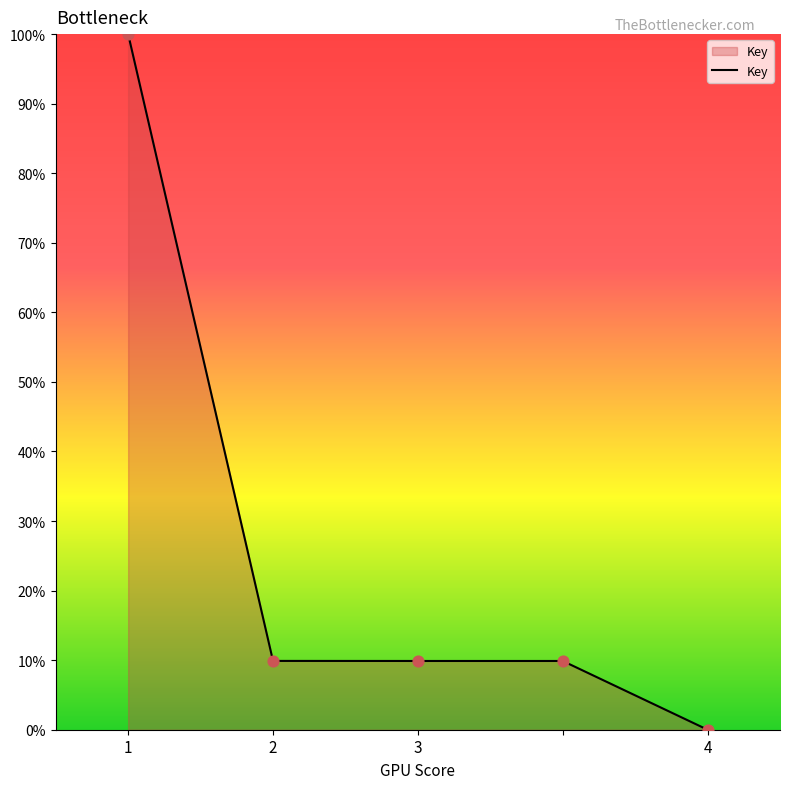

What is the difference between the maximum and minimum values?

100.0